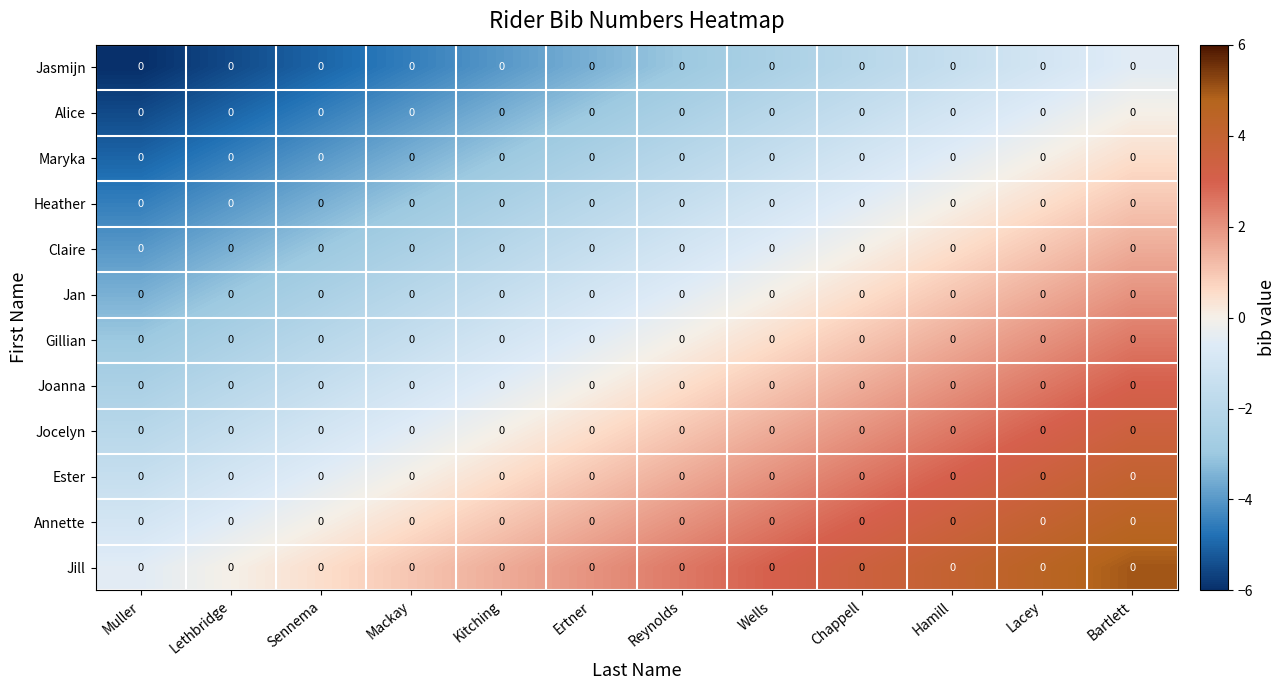

Rank the series by their maximum value, from lowest to highest.

Jasmijn, Alice, Maryka, Heather, Claire, Jan, Gillian, Joanna, Jocelyn, Ester, Annette, Jill